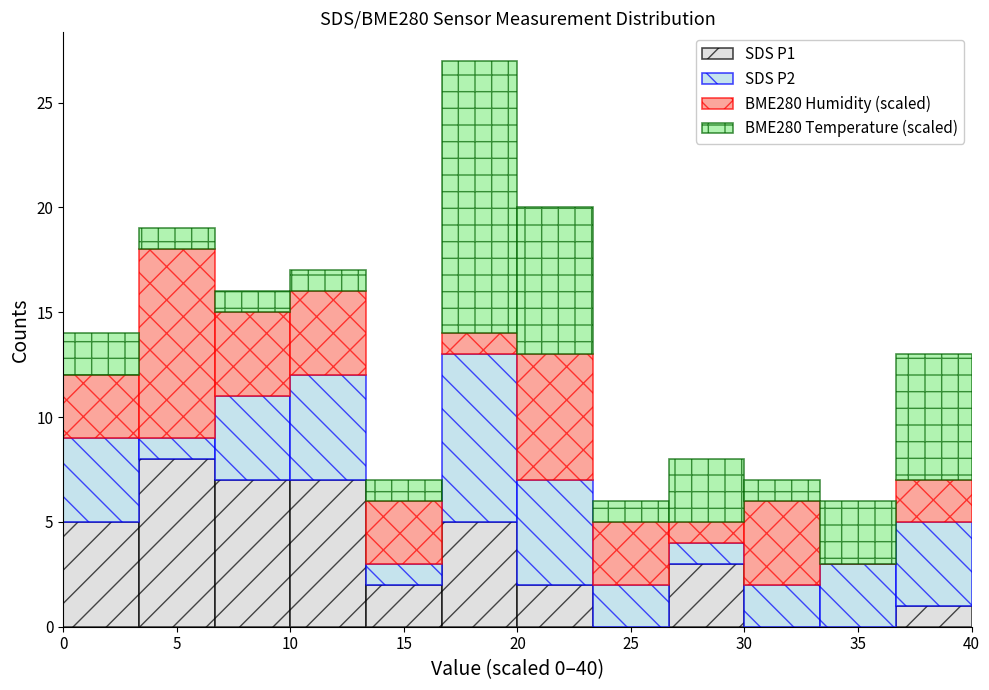

Which range on the x-axis has the tallest stacked bar (by total height)?

16.5 to 20.0